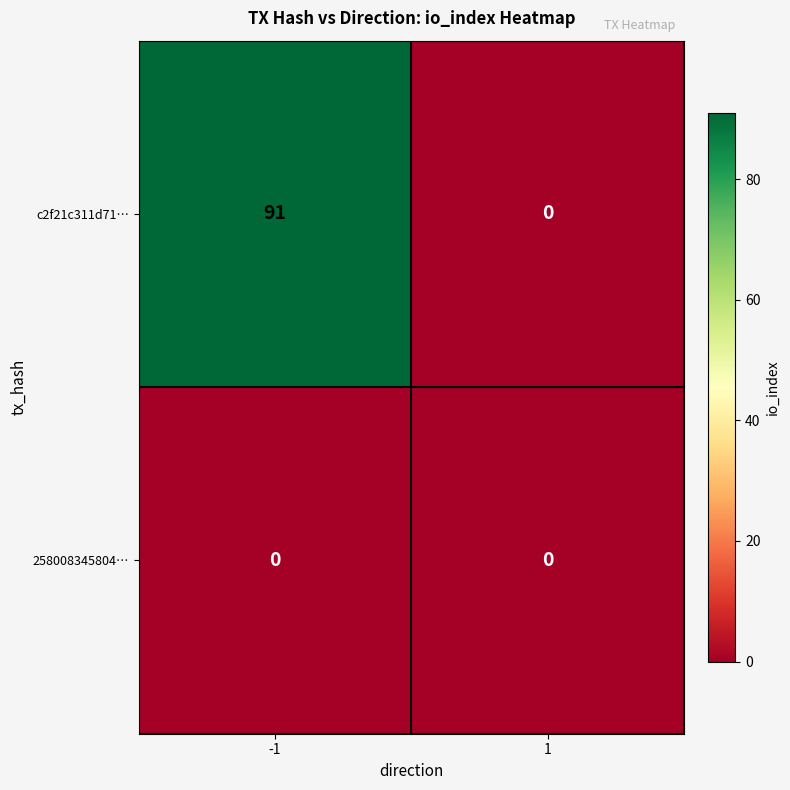

What is the greatest value displayed?

91